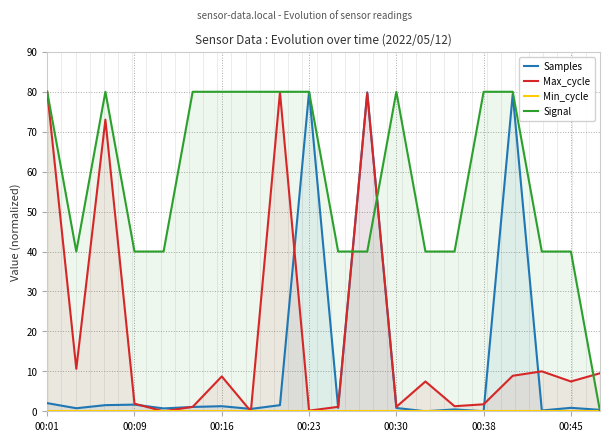

At which category does the chart reach its peak across all series?

00:23